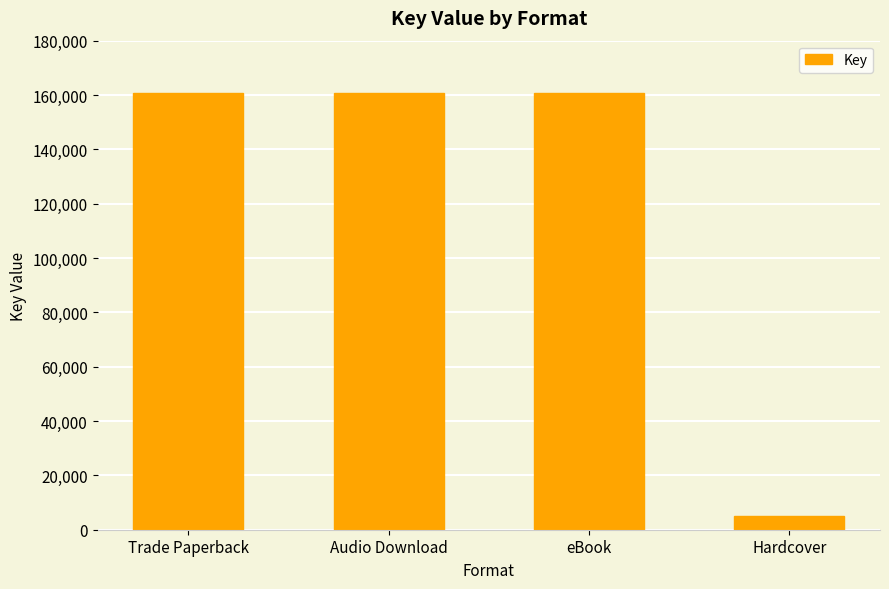

The chart shows a value of 160593 at Audio Download. True or false?

True